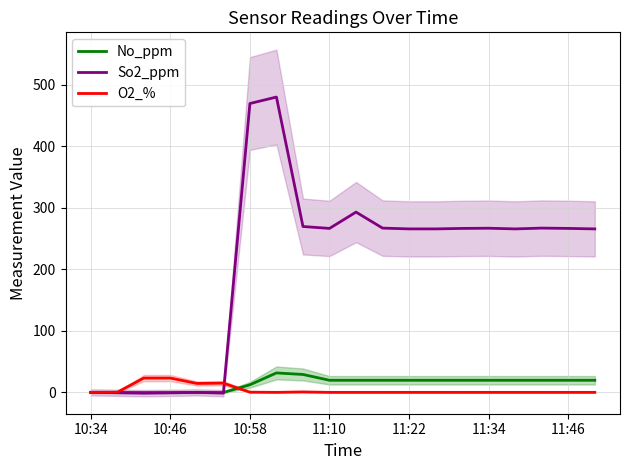

True or false: No_ppm and O2_% cross at least once.

True